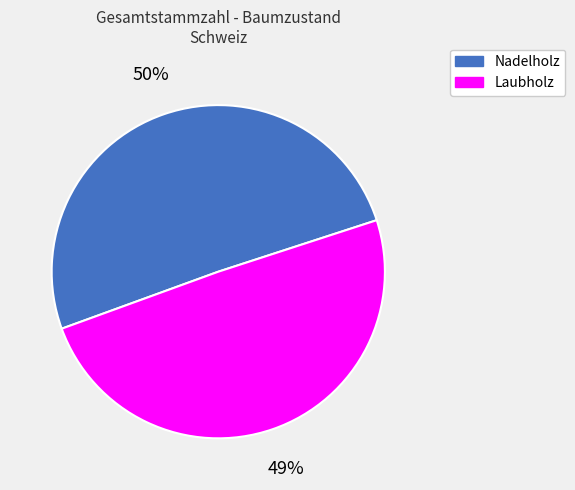

What is the smallest slice in the pie chart?

Laubholz